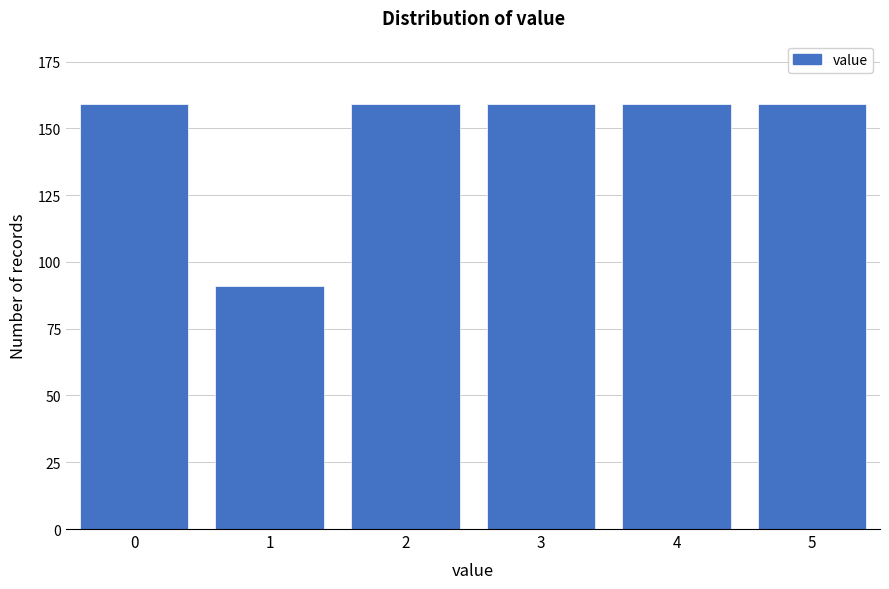

Reading right to left, what are all the values shown in this chart?

159	159	159	159	91	159